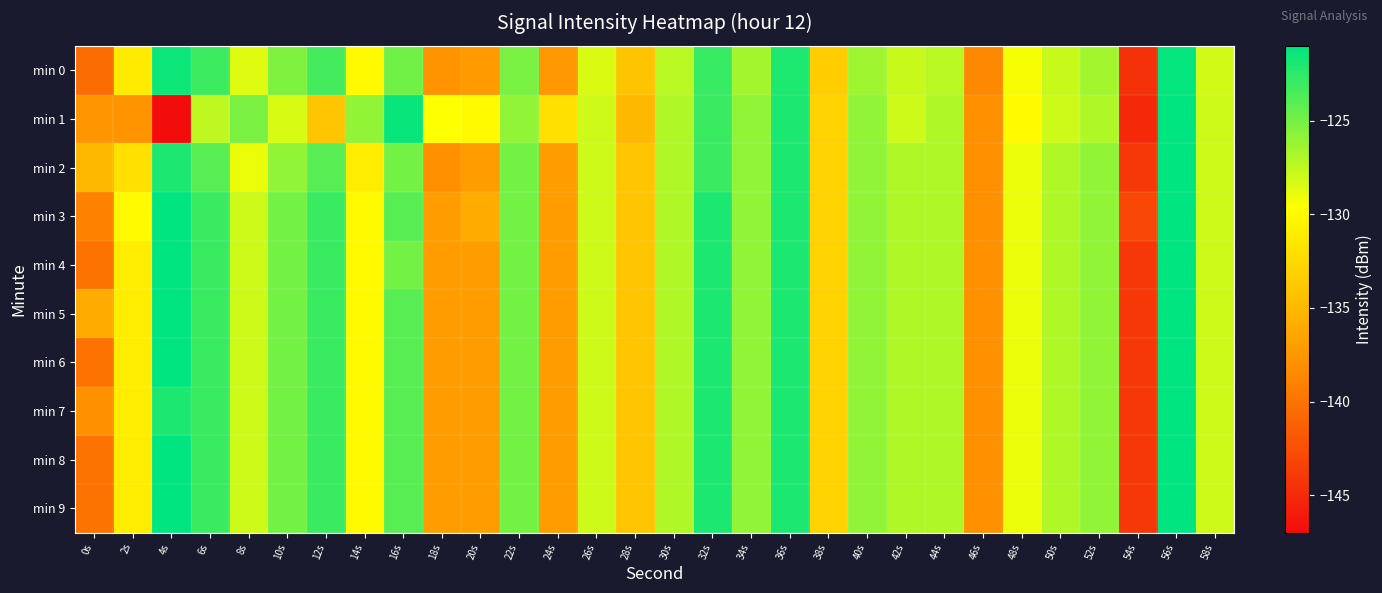

What is the spread (max minus min) of values at 44s?

0.3